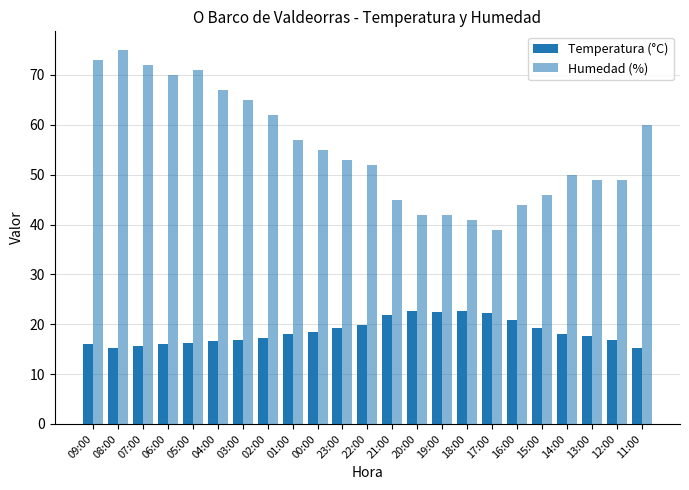

Reading right to left, extract all data points from this chart.

Temperatura (°C): 11:00=15.3	12:00=16.9	13:00=17.6	14:00=18.1	15:00=19.2	16:00=20.8	17:00=22.2	18:00=22.6	19:00=22.5	20:00=22.7	21:00=21.8	22:00=19.9	23:00=19.2	00:00=18.5	01:00=18.1	02:00=17.3	03:00=16.9	04:00=16.6	05:00=16.2	06:00=16.1	07:00=15.6	08:00=15.3	09:00=16.0
Humedad (%): 11:00=60.0	12:00=49.0	13:00=49.0	14:00=50.0	15:00=46.0	16:00=44.0	17:00=39.0	18:00=41.0	19:00=42.0	20:00=42.0	21:00=45.0	22:00=52.0	23:00=53.0	00:00=55.0	01:00=57.0	02:00=62.0	03:00=65.0	04:00=67.0	05:00=71.0	06:00=70.0	07:00=72.0	08:00=75.0	09:00=73.0